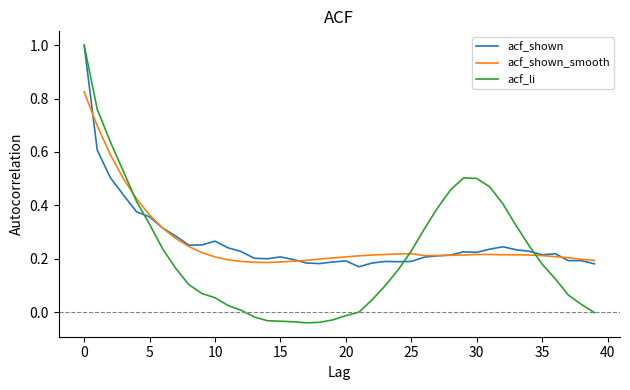

Which series has the largest range (max minus min)?

acf_li